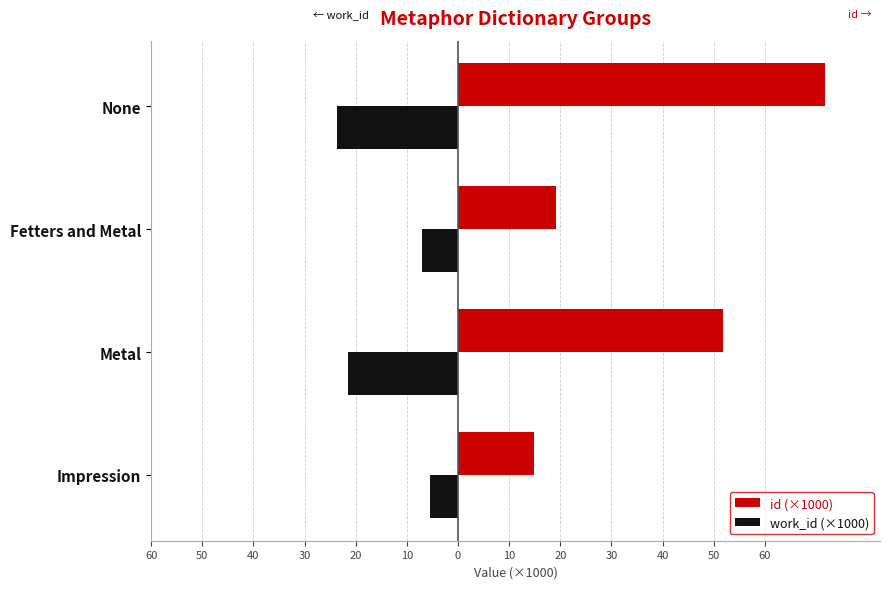

What is the value of the id (×1000) bar at the 2nd from the left?

51.9